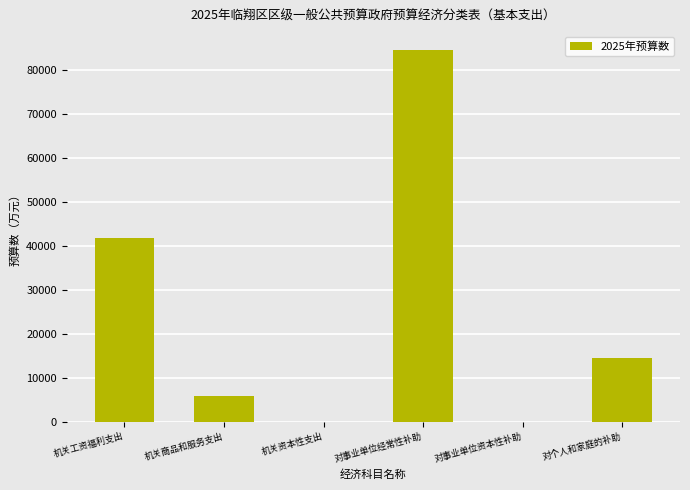

What is the greatest value displayed?

84551